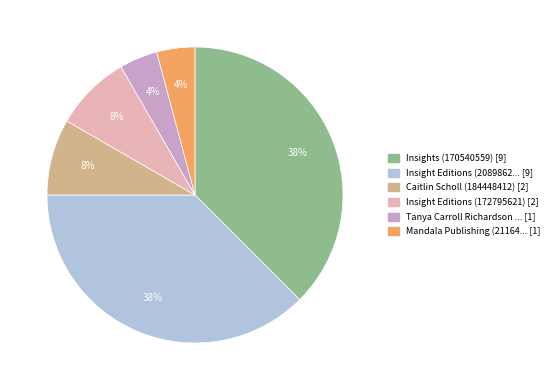

Is there a majority slice in this chart?

No